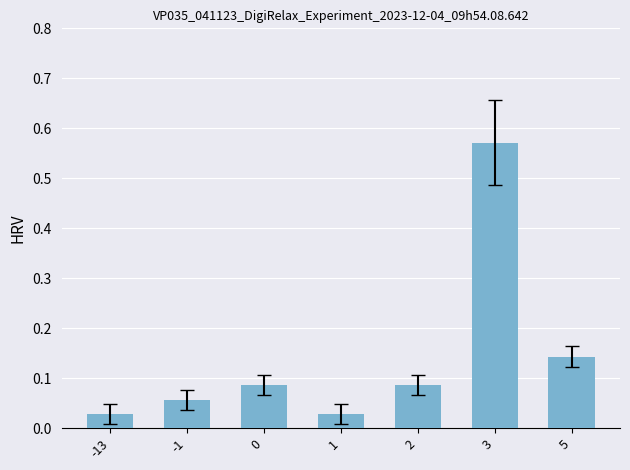

Which label corresponds to the largest value in the chart?

3